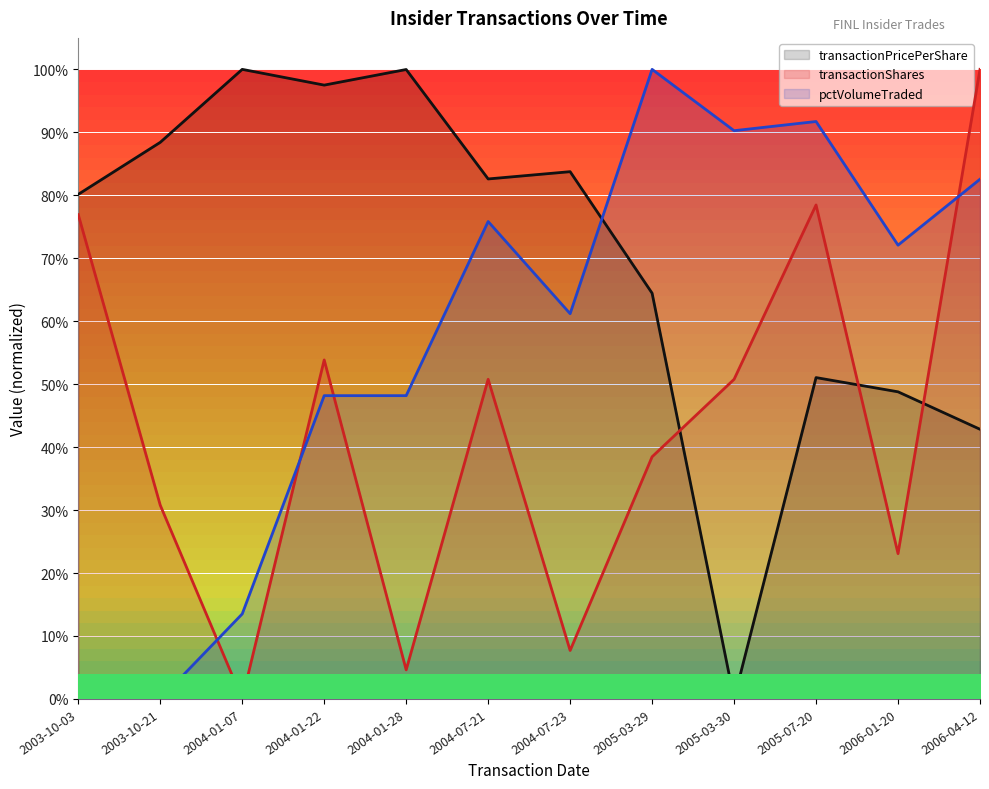

What is the sum of all transactionPricePerShare values?

8.4